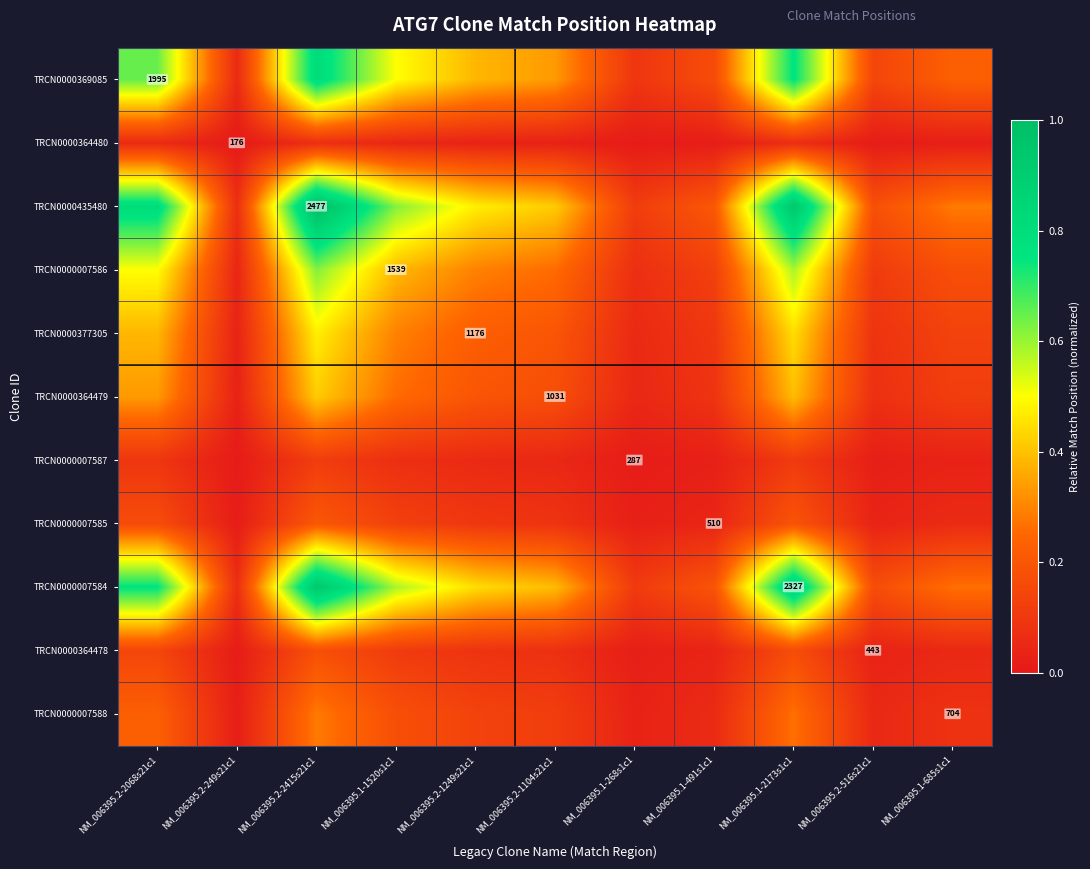

List the labels in order of TRCN0000364479 value, largest first.

NM_006395.2-2415s21c1, NM_006395.1-2173s1c1, NM_006395.2-2068s21c1, NM_006395.1-1520s1c1, NM_006395.2-1249s21c1, NM_006395.2-1104s21c1, NM_006395.1-685s1c1, NM_006395.1-491s1c1, NM_006395.2-516s21c1, NM_006395.1-268s1c1, NM_006395.2-249s21c1